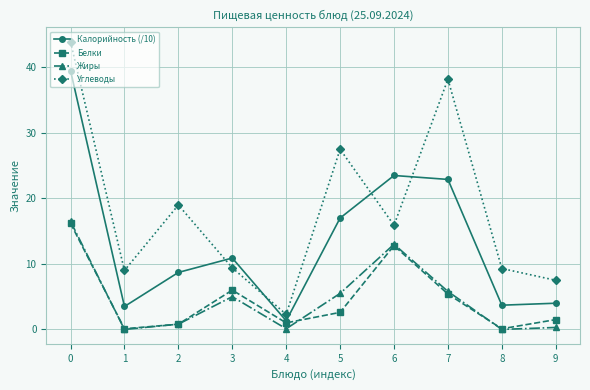

The Углеводы series shows 15.9 at 6. True or false?

True